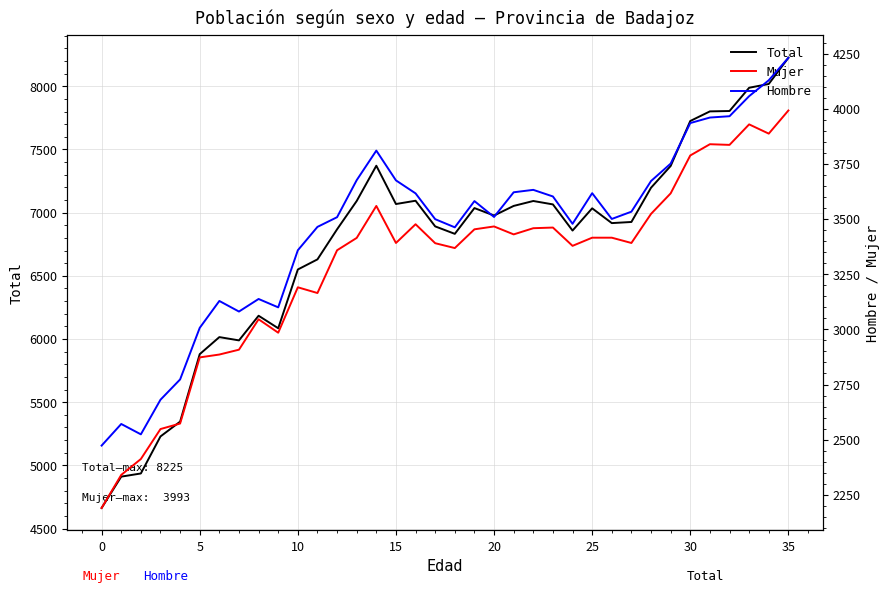

Rank the series by their maximum value, from highest to lowest.

Total, Hombre, Mujer